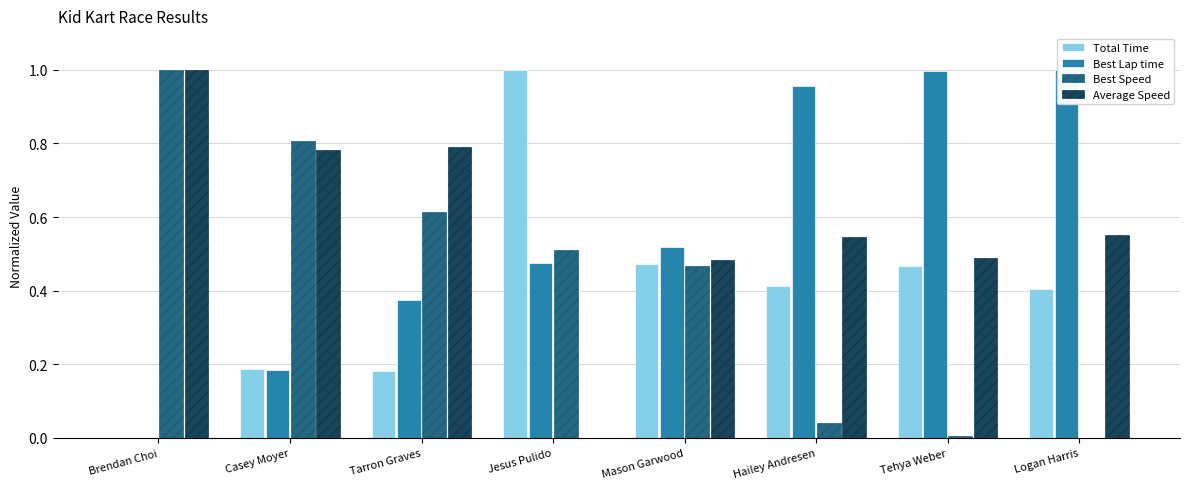

Between Jesus Pulido and Tehya Weber, which is larger?

Jesus Pulido